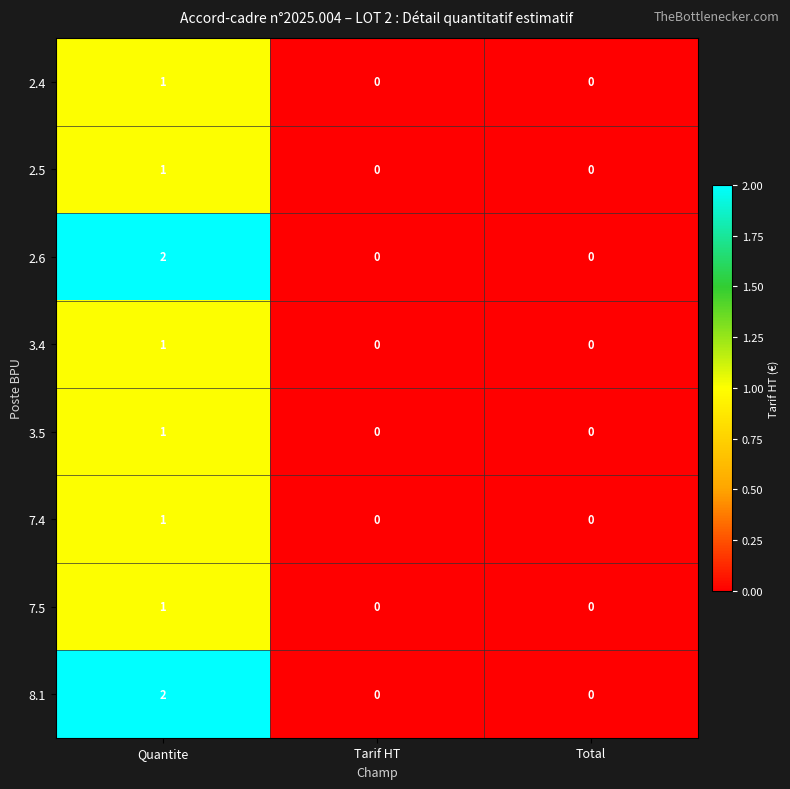

Is it true that 2.4 equals 0 at Total?

True